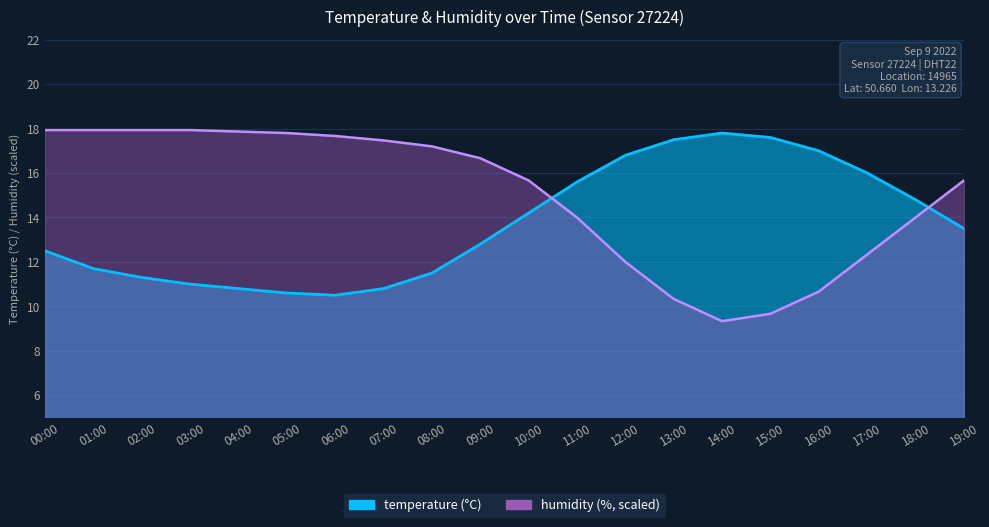

Which series ends up on top after the final intersection of temperature and humidity?

humidity